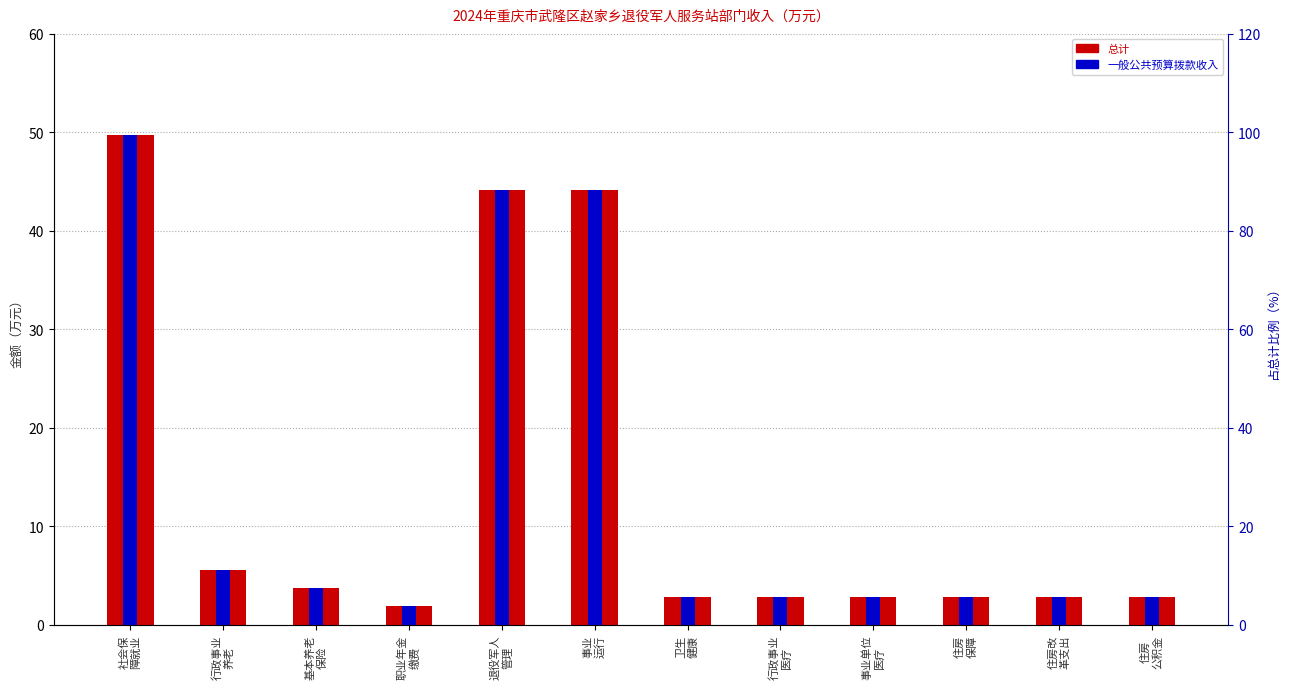

How many bars are there in each group?

2